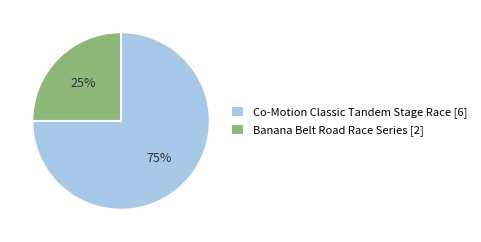

How many segments does this pie chart have?

2